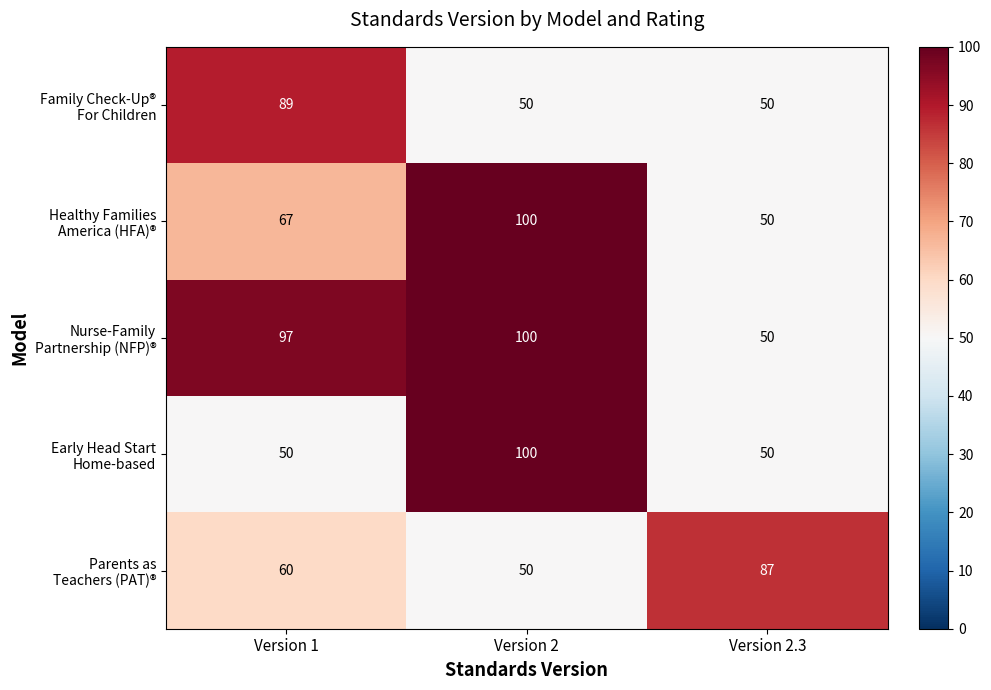

At how many categories does at least one series exceed 57?

3